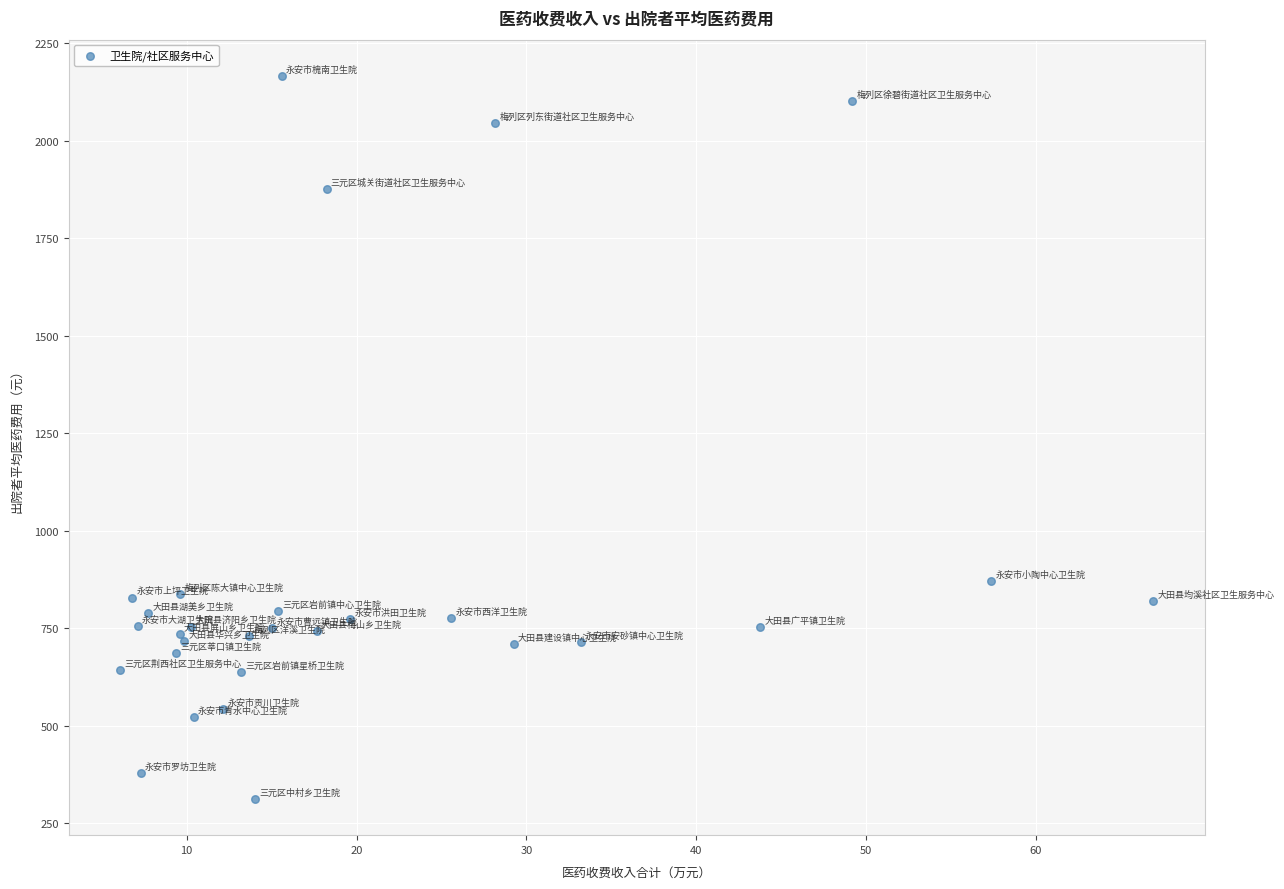

What Y value in the scatter plot is closest to 1239?

871.3